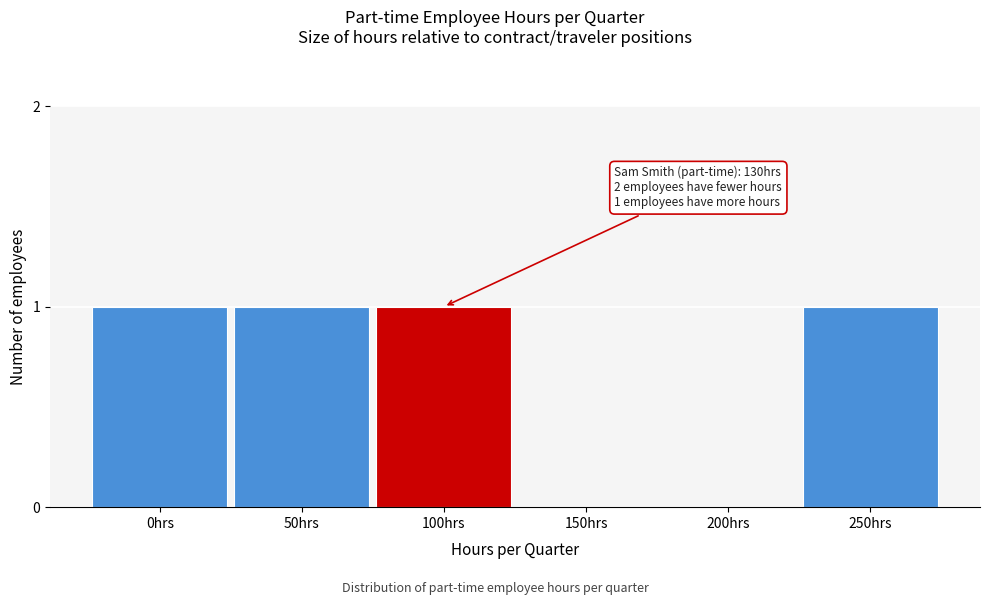

Reading left to right, transcribe all the data shown in this chart.

0hrs=1	50hrs=1	100hrs=1	150hrs=0	200hrs=0	250hrs=1